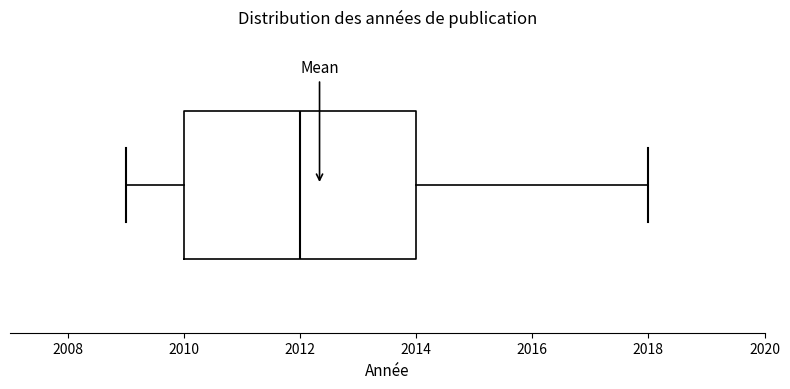

Transcribe this box plot: give where the median line is, the range the box spans, and where the two whiskers end, as read against the x-axis. The values are not printed on the chart, so give them approximately, as read against the axis.

median 2012, box 2010 to 2014, whiskers 2009 to 2018